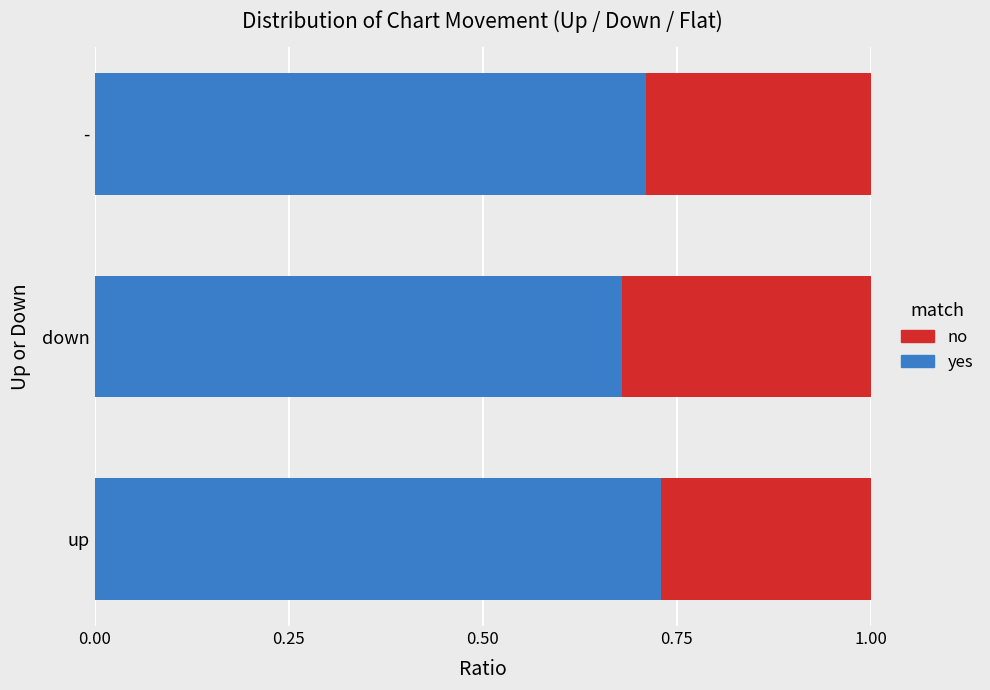

What is the total value across all series at down?

1.0